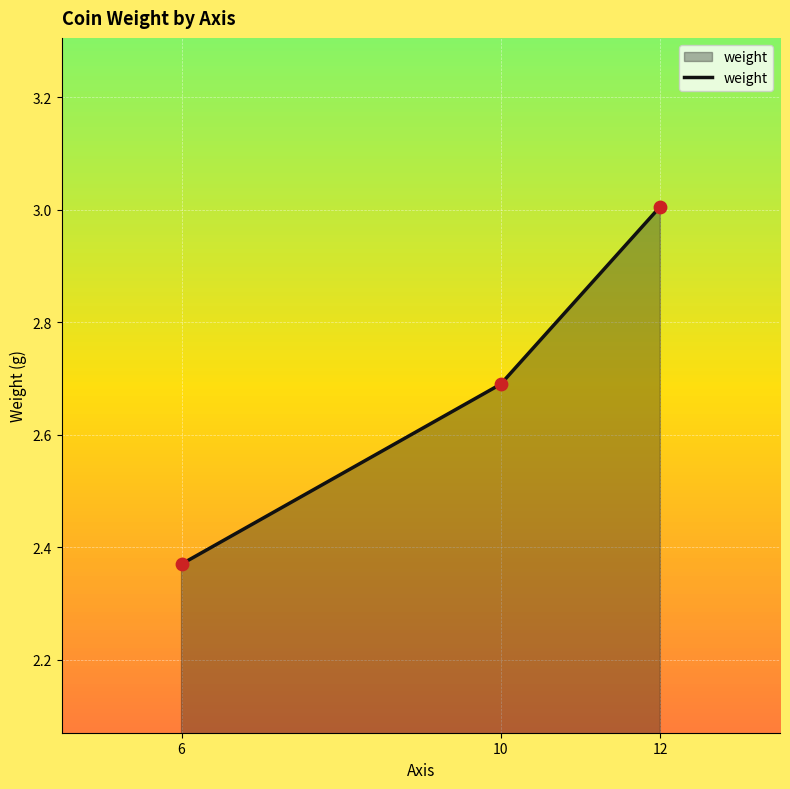

What is the change in value from 6 to 12?

+0.6